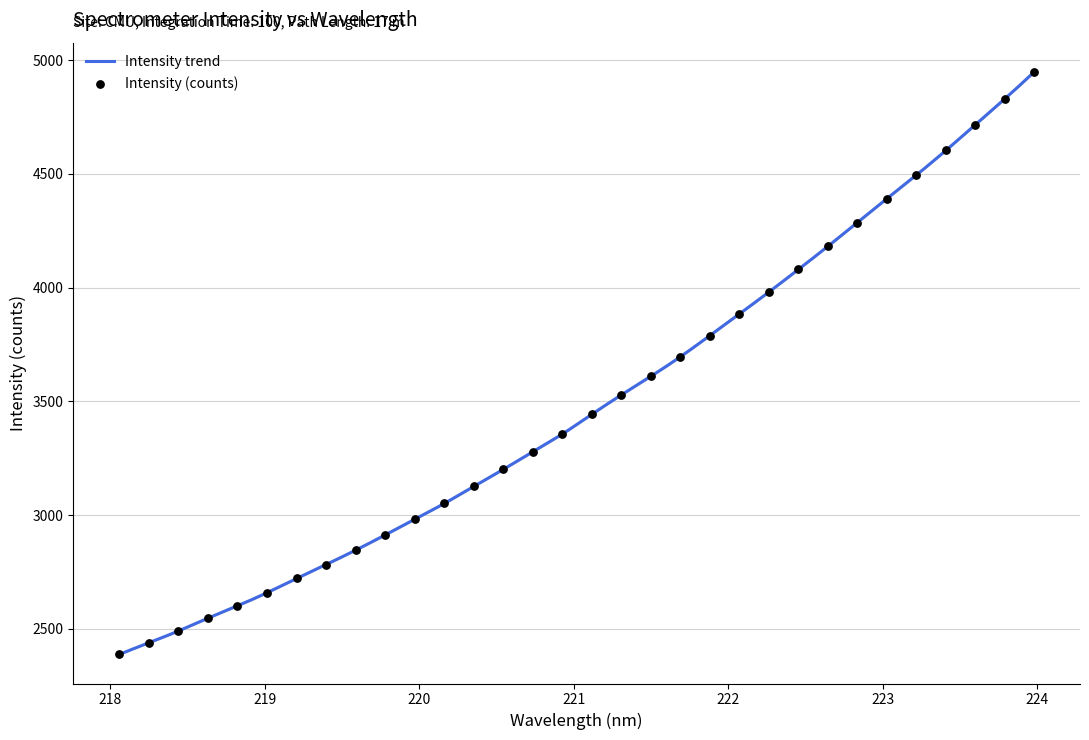

What is the maximum value for Intensity trend?

4948.6